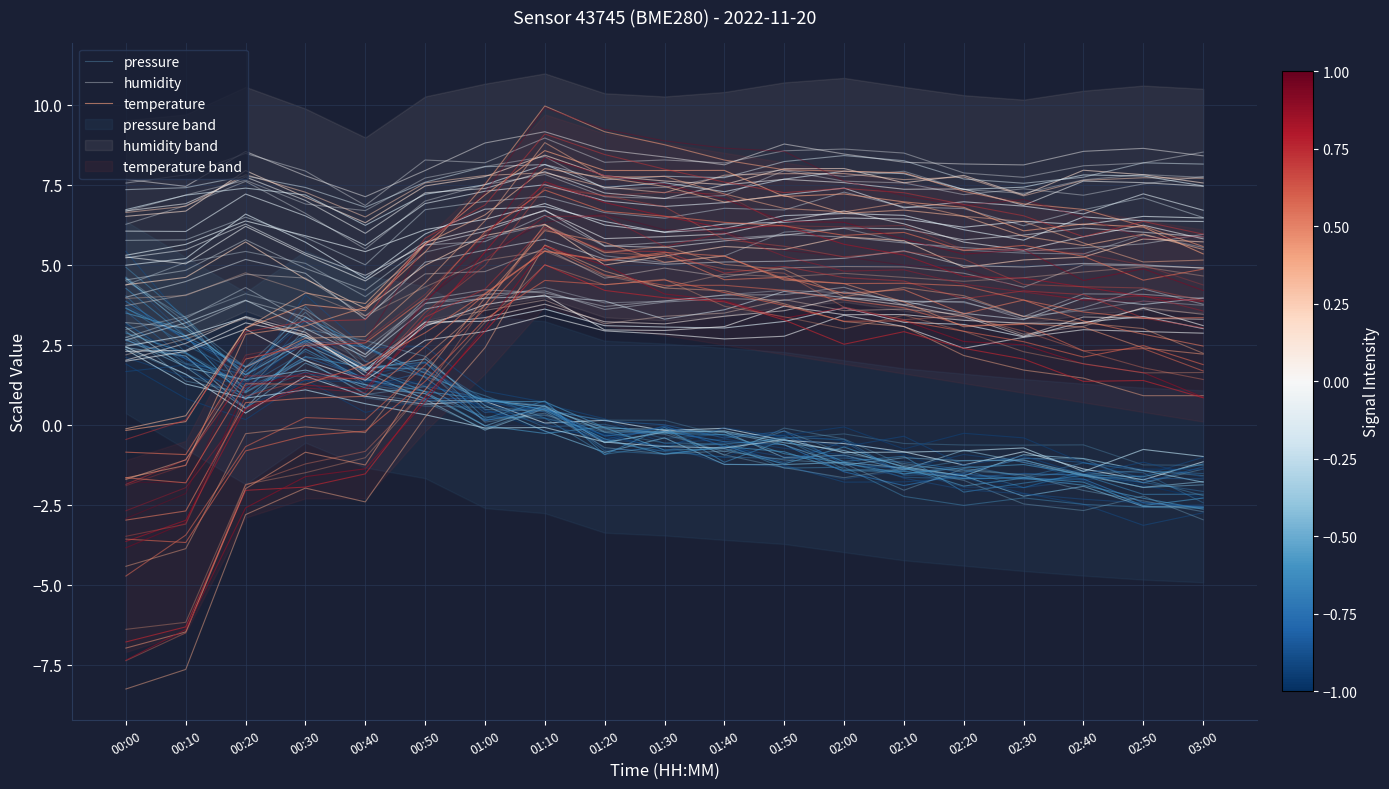

How many negative values does the temperature series have?

1